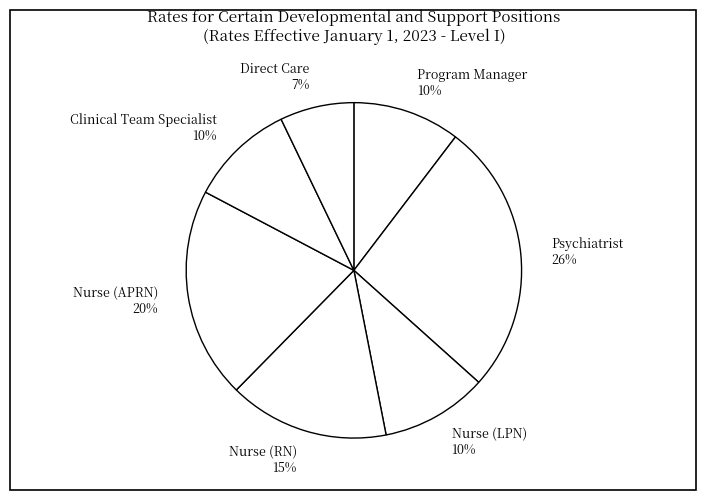

True or false: Clinical Team Specialist accounts for 10% of the total.

True